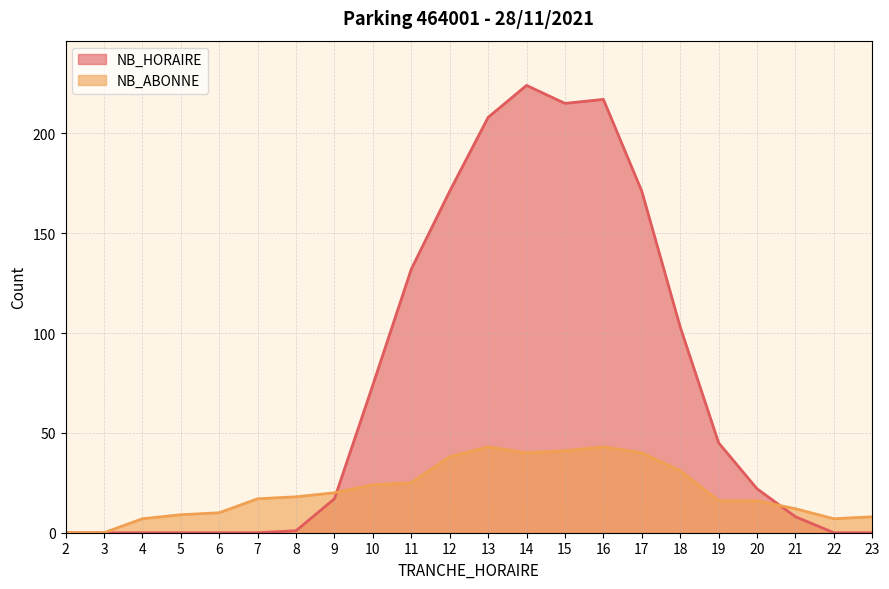

At which category does NB_HORAIRE reach its first local peak?

14